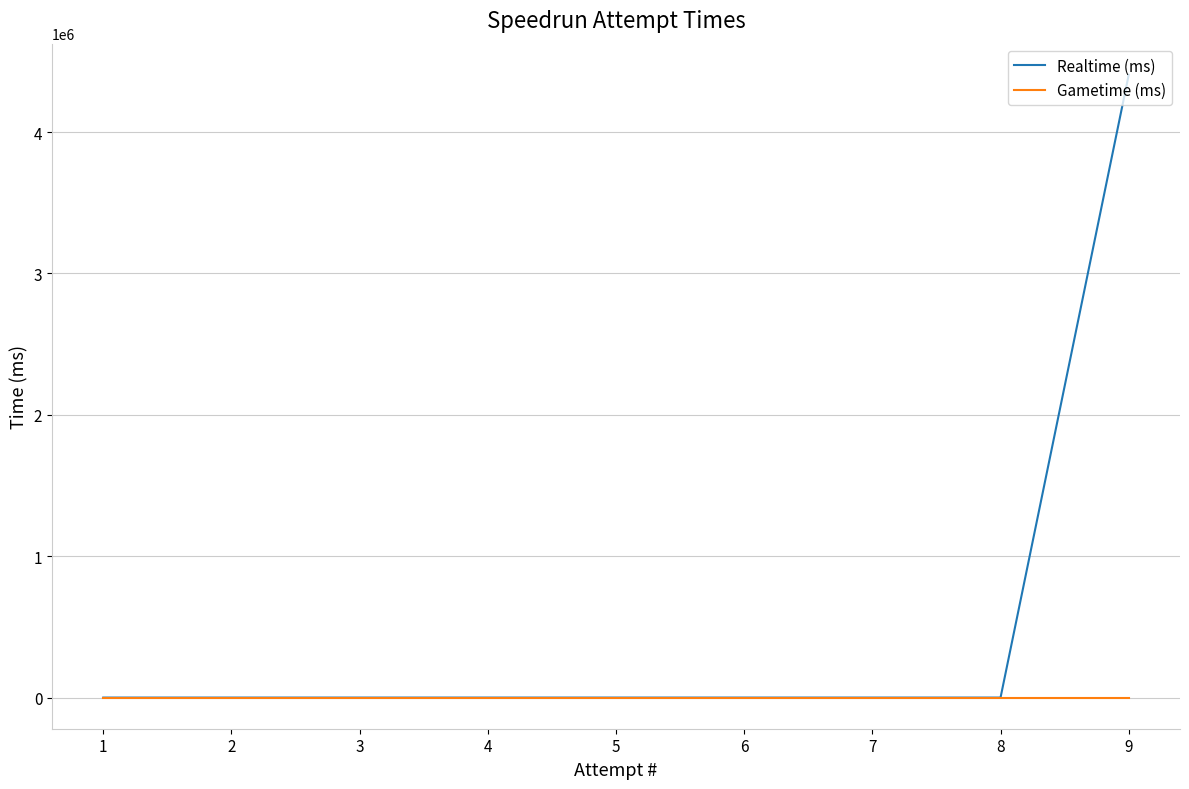

At 6, list the series in order from largest to smallest.

Realtime (ms), Gametime (ms)